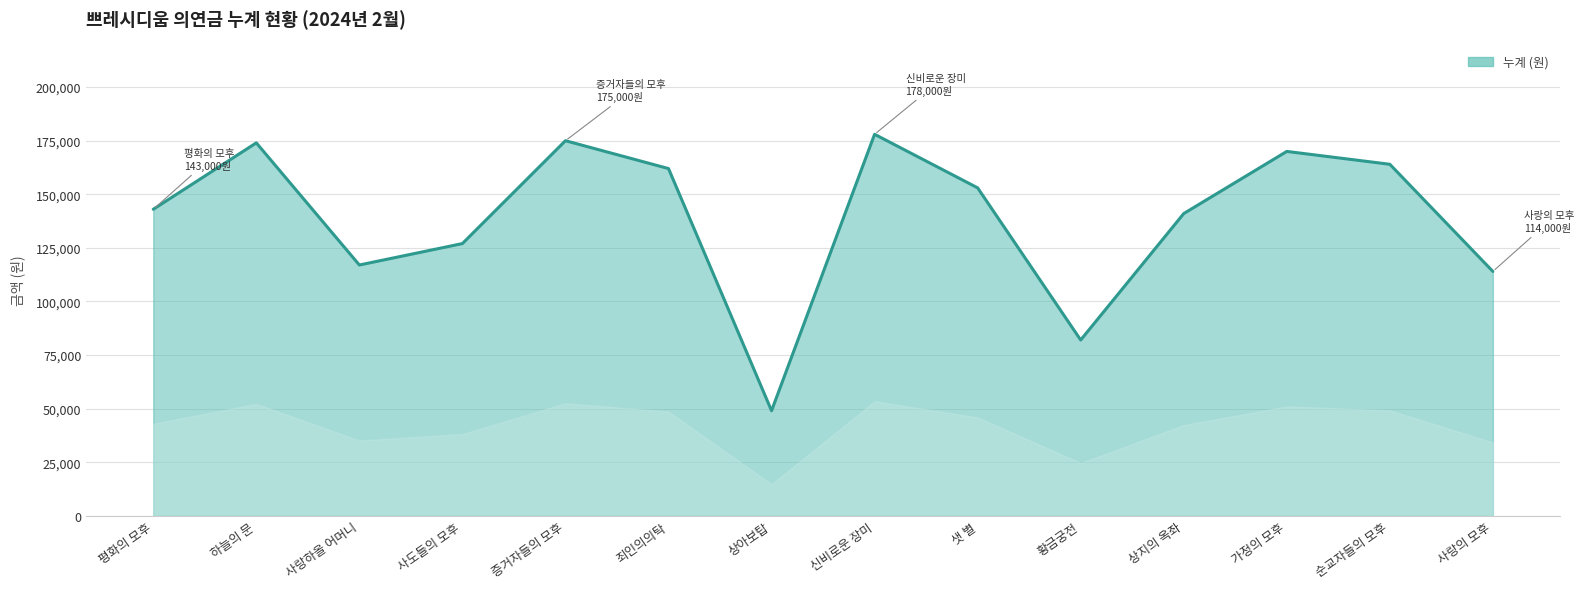

What is the sum of the values at 신비로운 장미 and 상아보탑?

227000